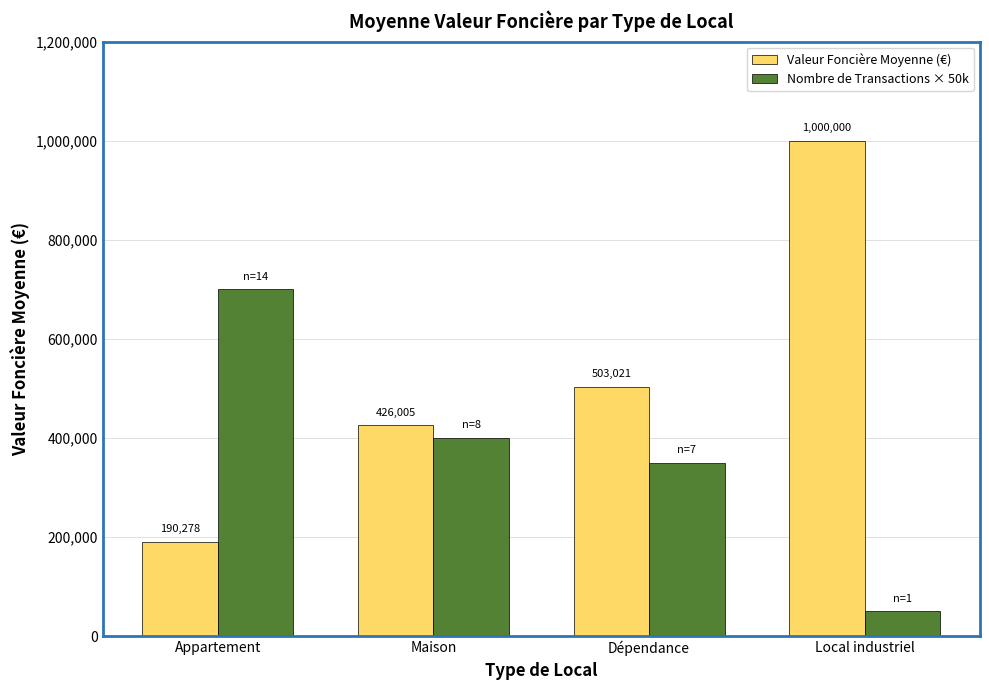

Which series has the widest spread of values?

Valeur Foncière Moyenne (€)